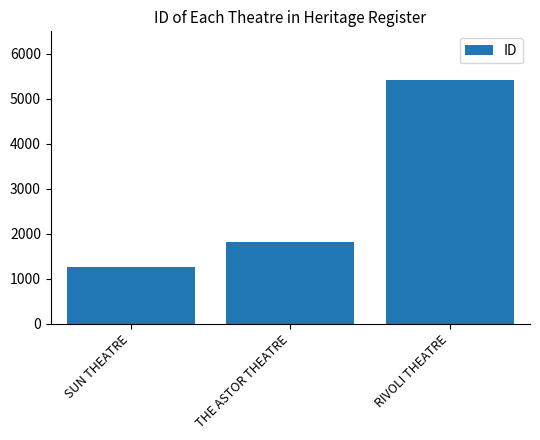

At which category does the chart reach its minimum across all series?

SUN THEATRE